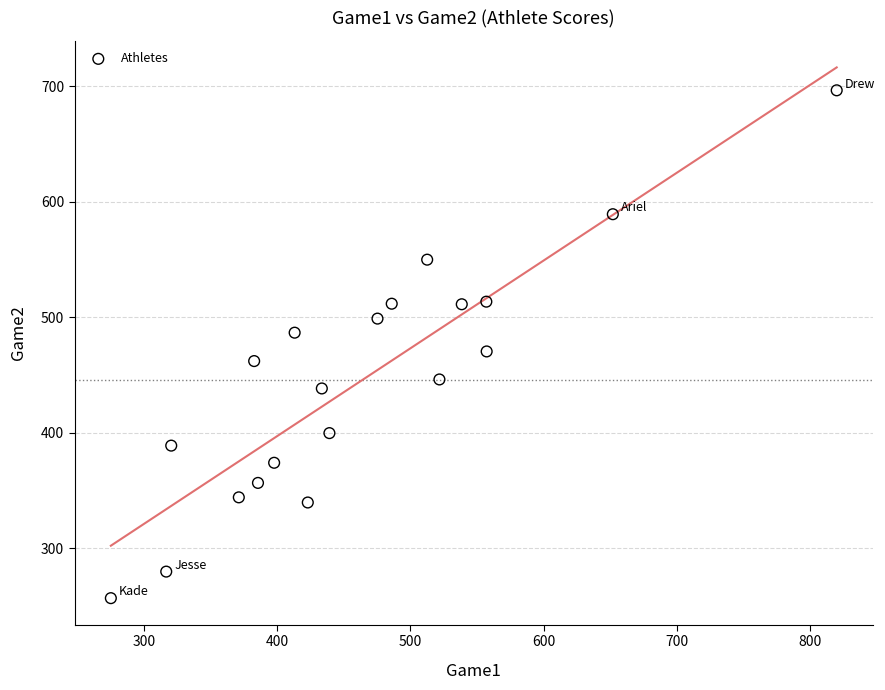

What is the range of X values (max minus min)?

544.3